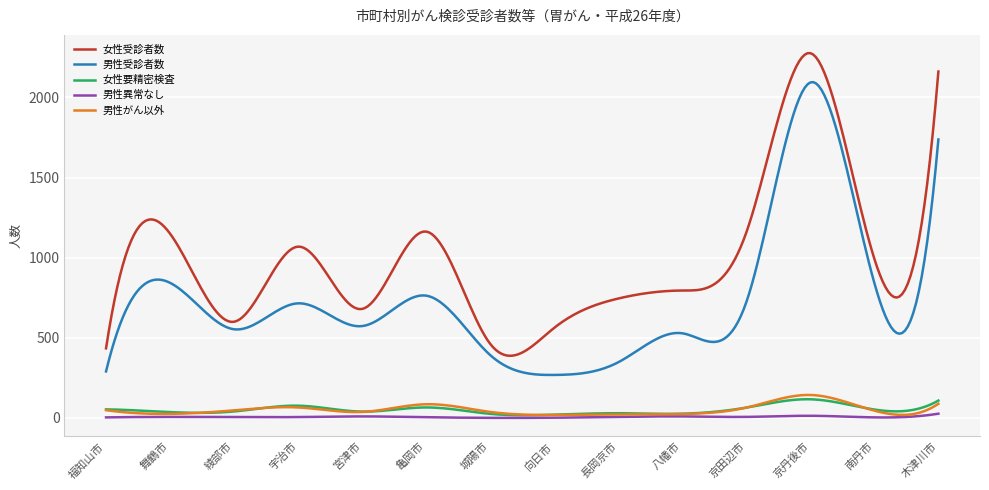

What is the minimum value for 男性受診者数?

267.9